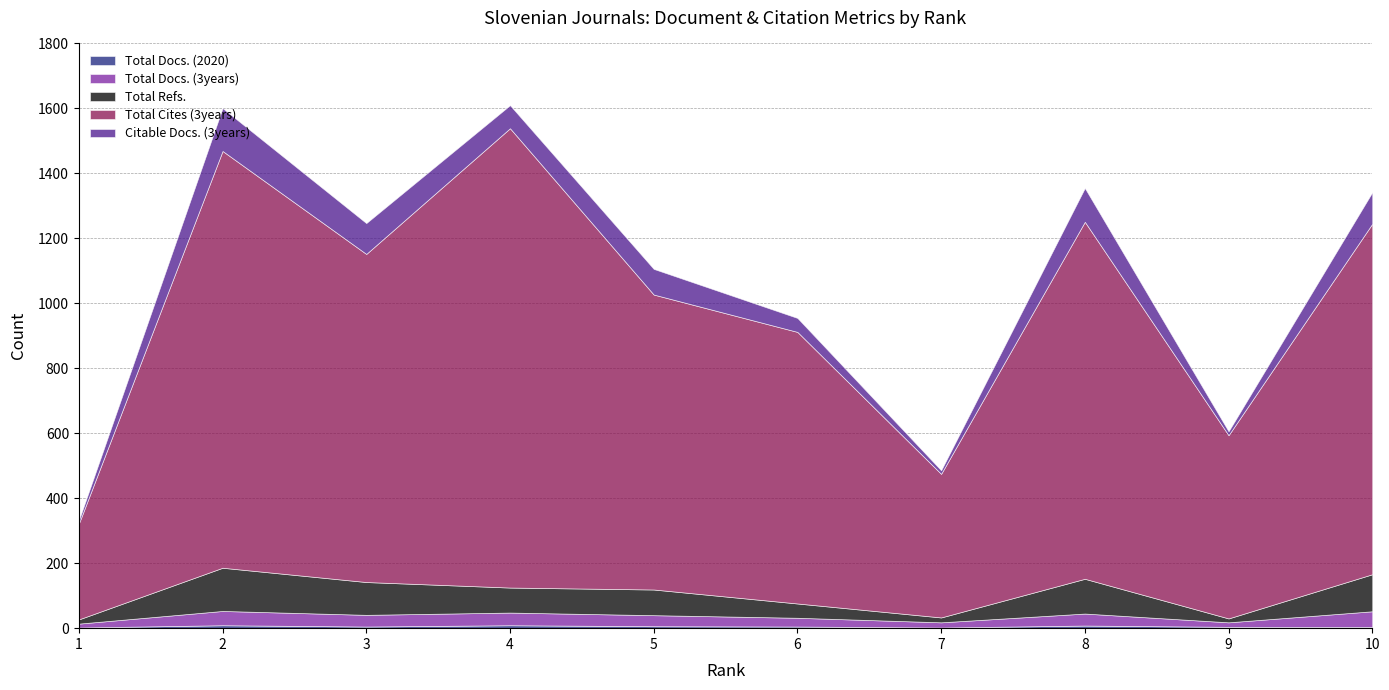

Which category has the lowest value across all series?

1